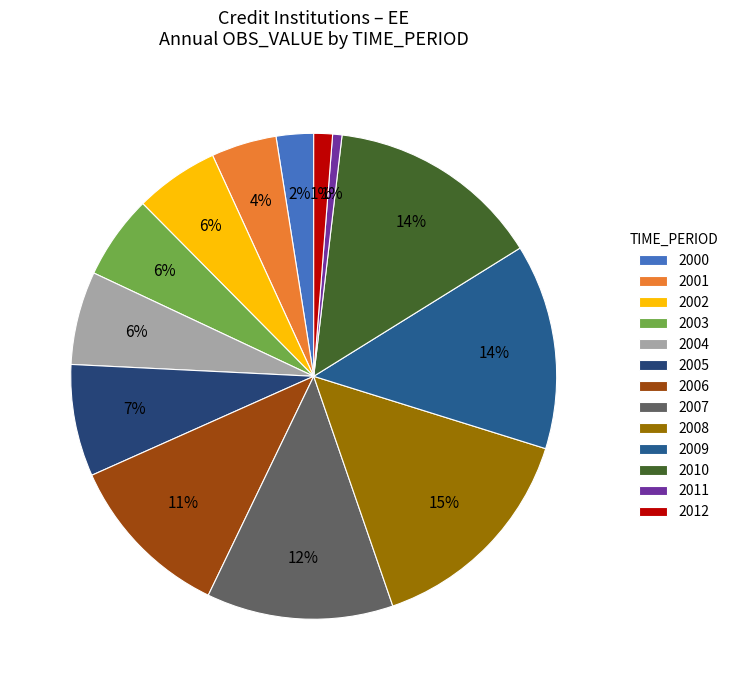

To the nearest percent, what is the difference between the largest and smallest slice percentages?

14%